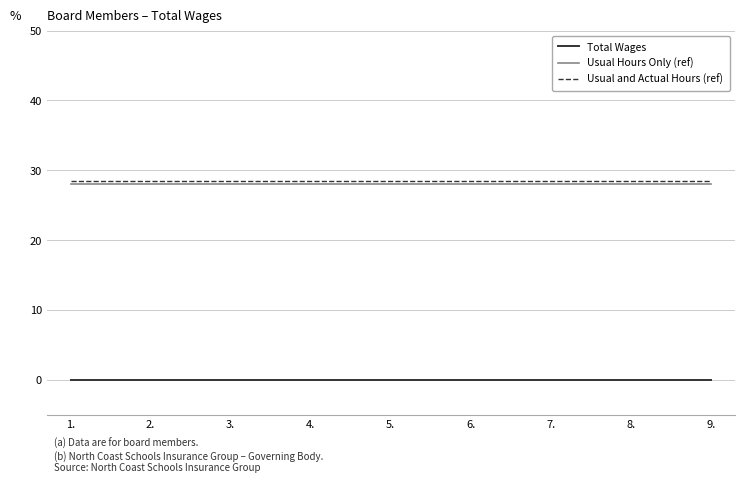

What are all the series names shown in the legend?

Total Wages, Usual Hours Only (ref), Usual and Actual Hours (ref)